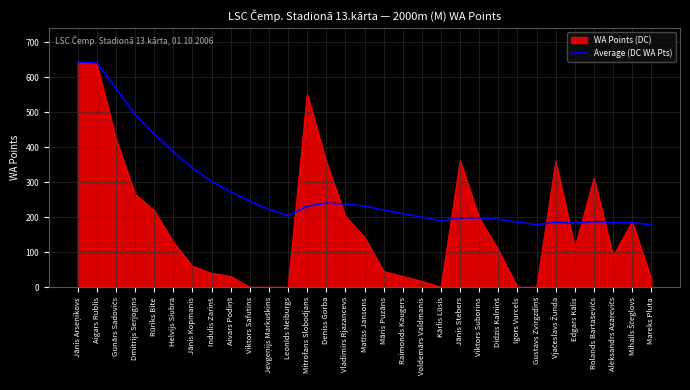

What position from the right is Rūriks Bite?

27